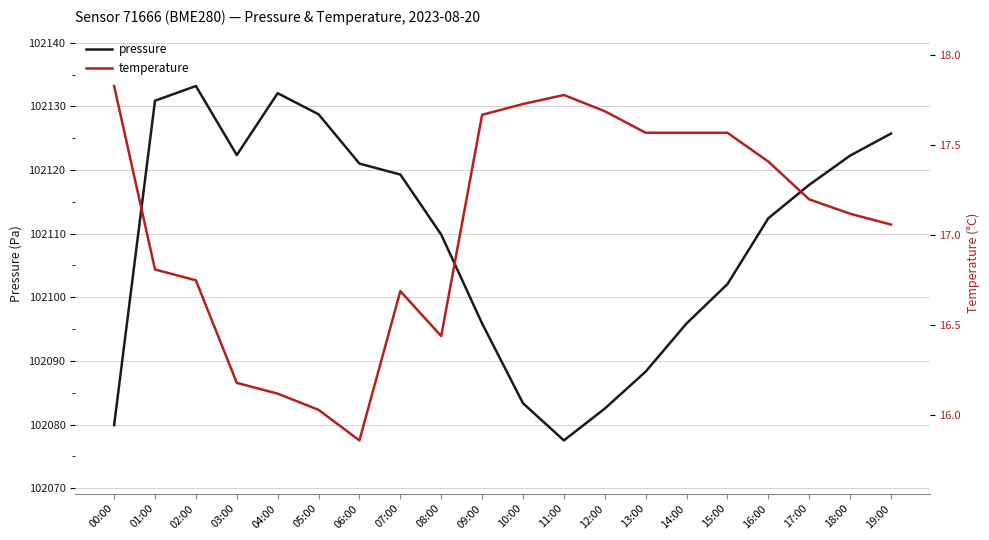

What is the sum of the temperature values at 07:00 and 08:00?

33.1